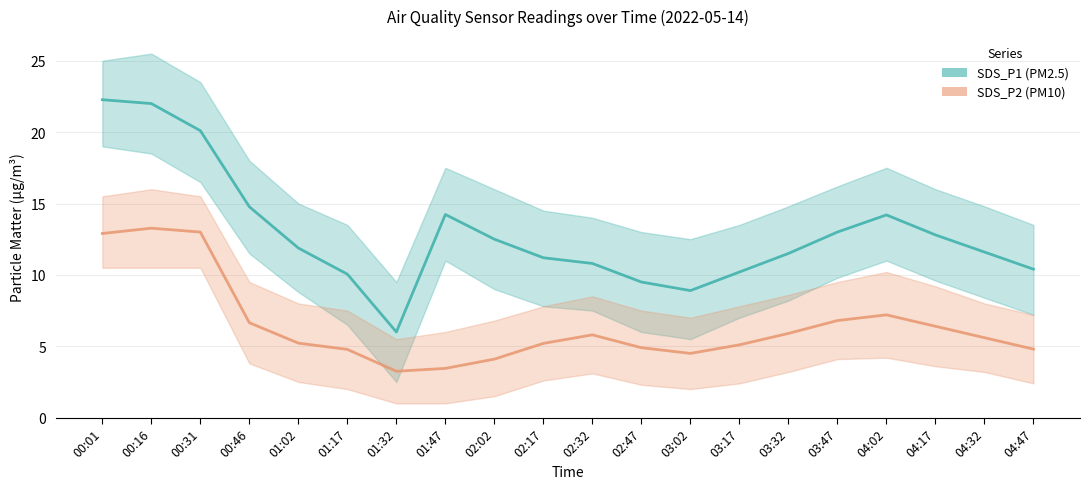

What is the sum of the SDS_P1 (PM2.5) values at 00:31 and 04:47?

30.5